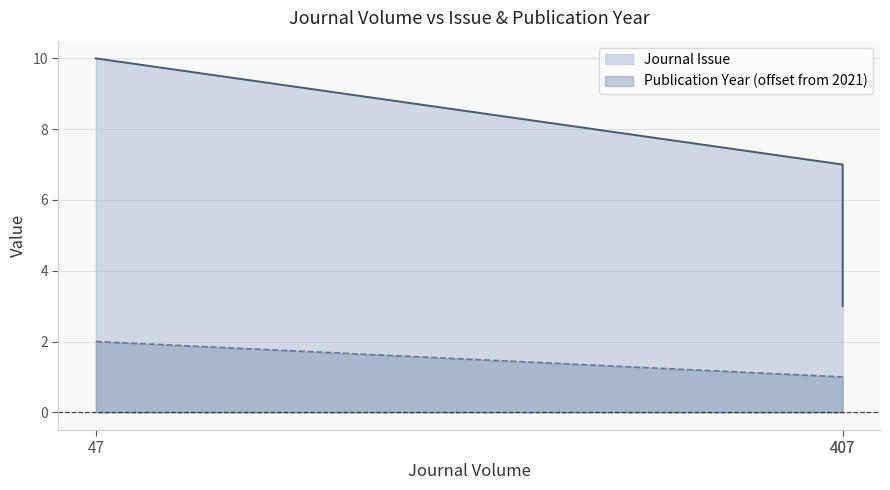

Reading left to right, transcribe all the data shown in this chart.

Journal Issue: 47=10	407=7	407=3
Publication Year: 47=2	407=1	407=1